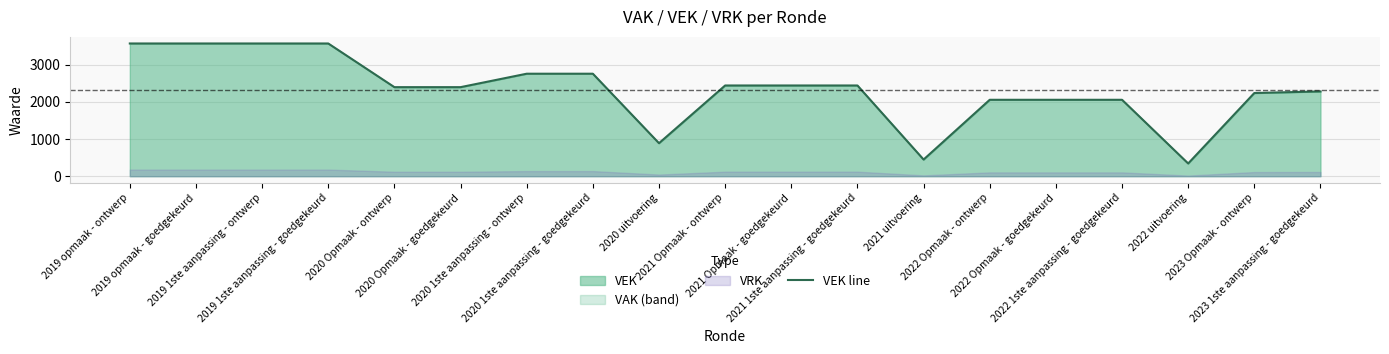

Rank the categories by value from highest to lowest.

2019 opmaak - ontwerp, 2019 opmaak - goedgekeurd, 2019 1ste aanpassing - ontwerp, 2019 1ste aanpassing - goedgekeurd, 2020 1ste aanpassing - ontwerp, 2020 1ste aanpassing - goedgekeurd, 2021 Opmaak - ontwerp, 2021 Opmaak - goedgekeurd, 2021 1ste aanpassing - goedgekeurd, 2020 Opmaak - ontwerp, 2020 Opmaak - goedgekeurd, 2023 1ste aanpassing - goedgekeurd, 2023 Opmaak - ontwerp, 2022 Opmaak - ontwerp, 2022 Opmaak - goedgekeurd, 2022 1ste aanpassing - goedgekeurd, 2020 uitvoering, 2021 uitvoering, 2022 uitvoering